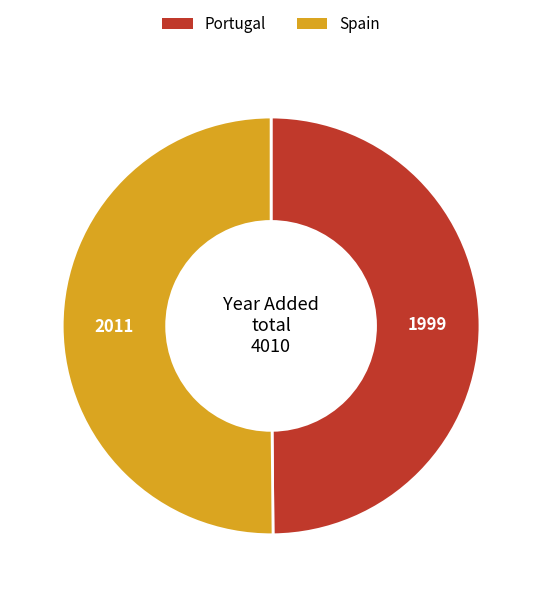

Count the number of slices in the pie.

2